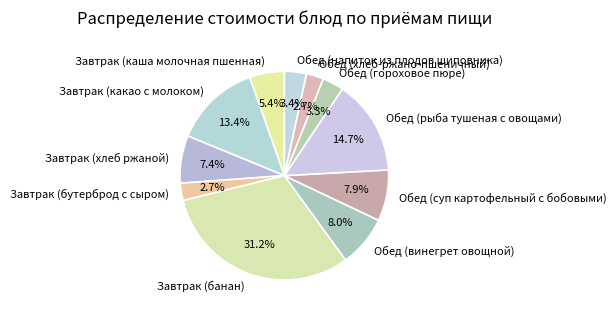

Is the sum of Обед (напиток из плодов шиповника) and Завтрак (банан) greater than half?

No